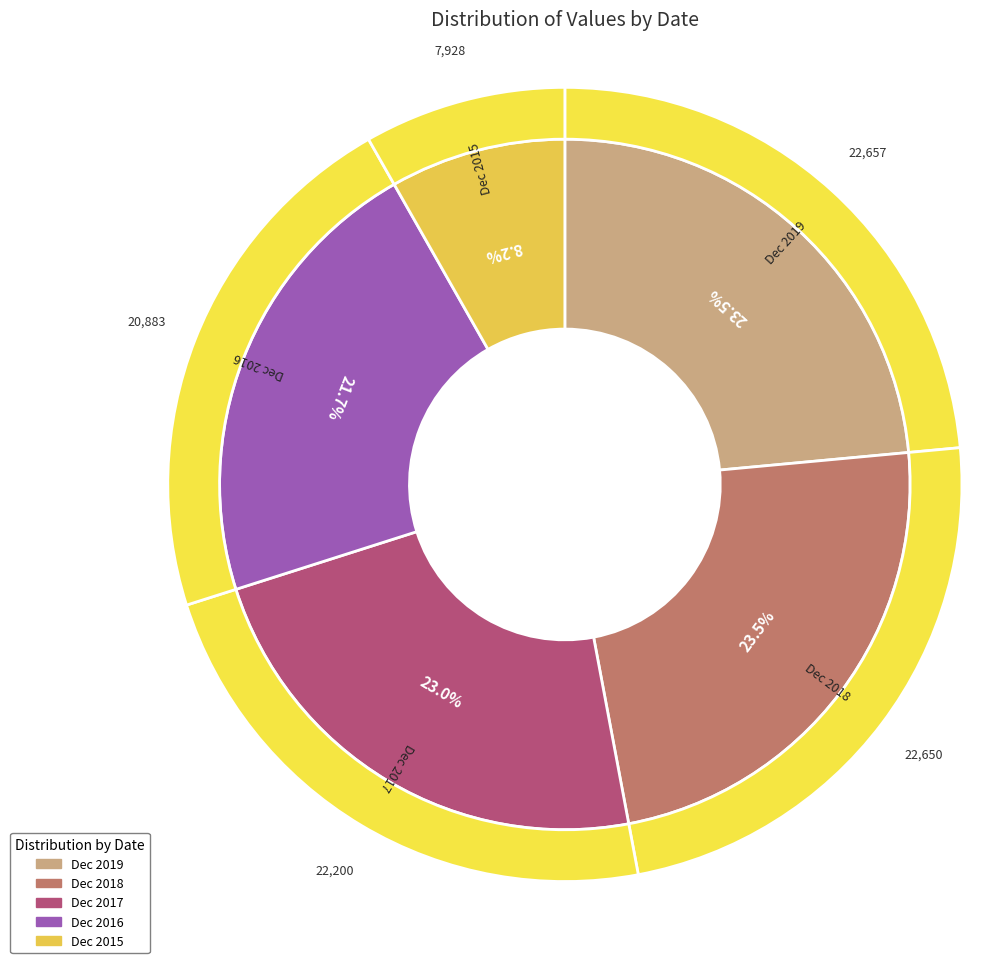

Which category has the smallest portion of the pie?

Dec 2015